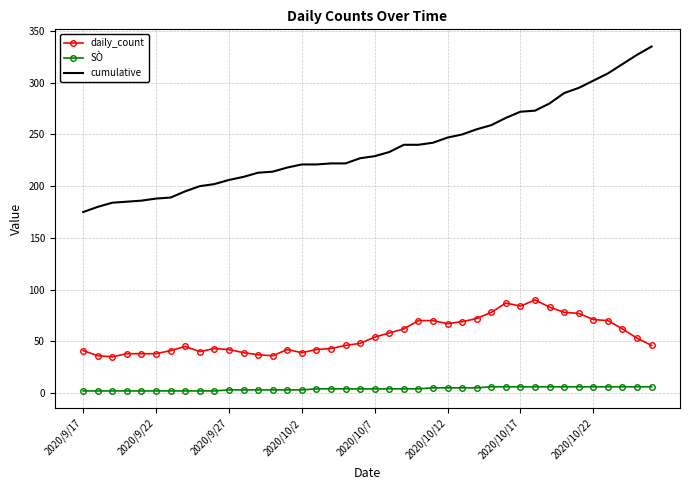

What is the greatest value displayed?

335